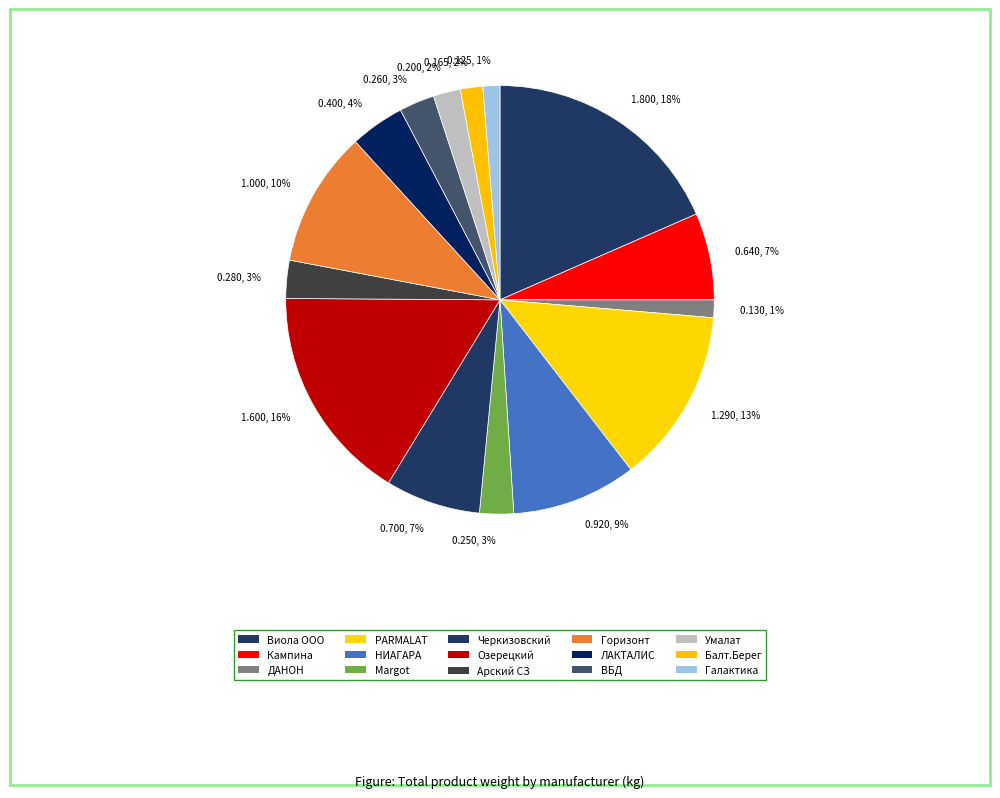

Combined, do 0.400, 4% and 1.800, 18% account for over 50%?

No